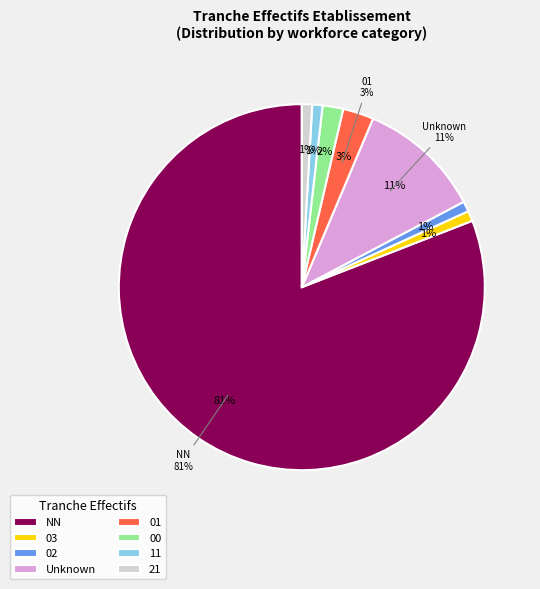

Which category has the smallest portion of the pie?

03